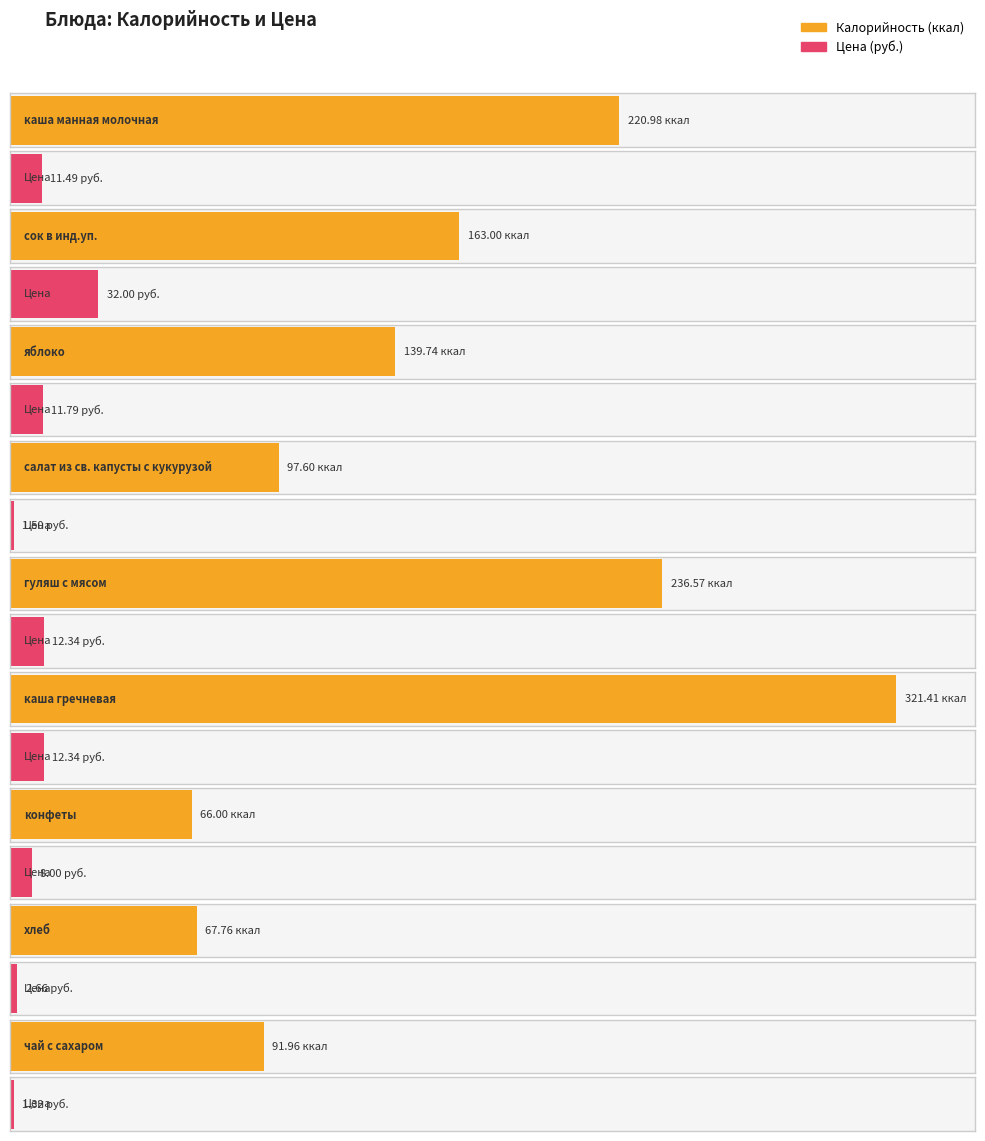

The Калорийность series shows 112.9 at каша манная молочная. True or false?

False